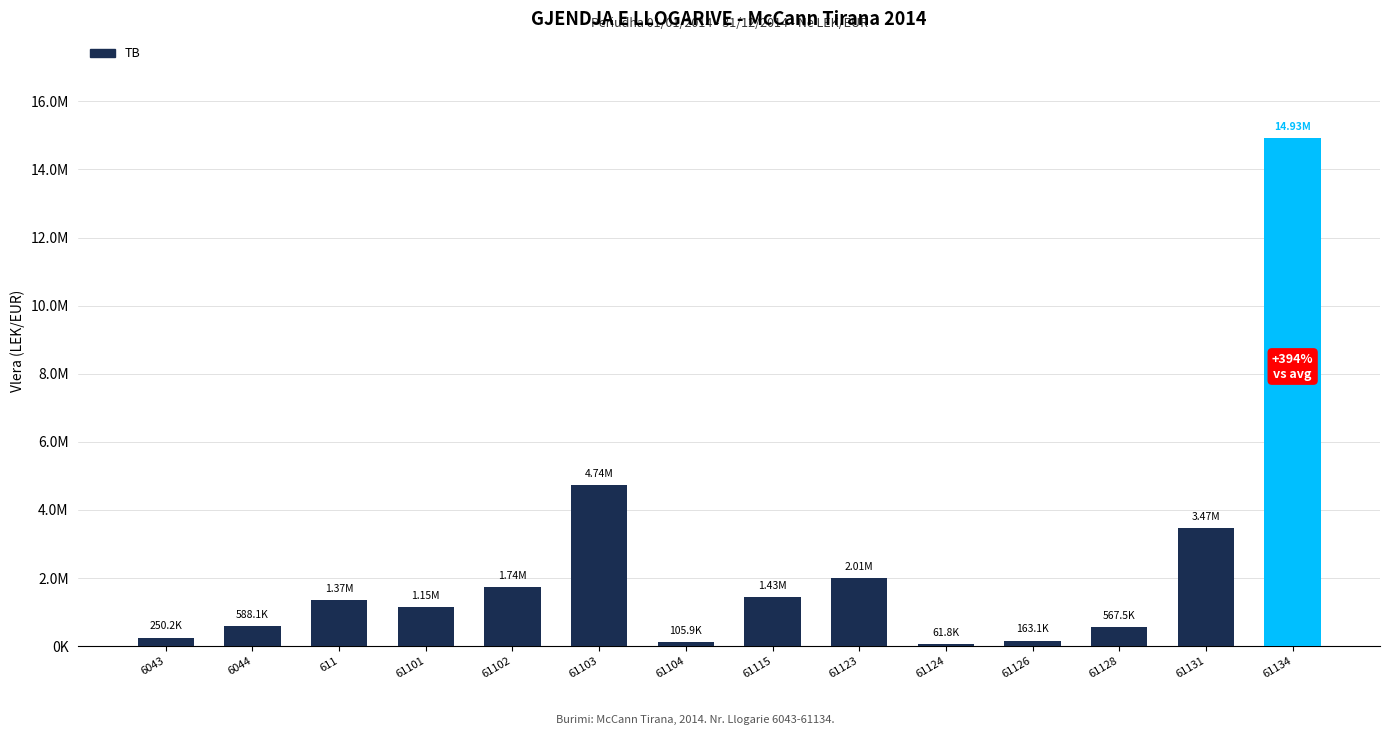

Rank the categories by value from lowest to highest.

61124, 61104, 61126, 6043, 61128, 6044, 61101, 611, 61115, 61102, 61123, 61131, 61103, 61134